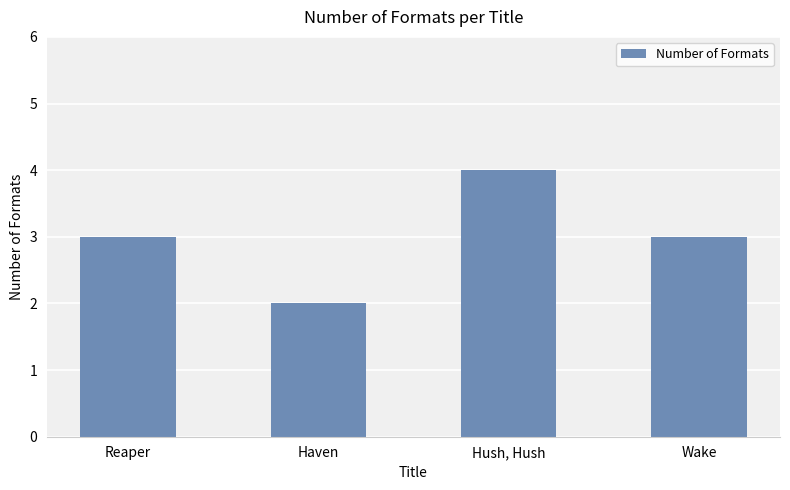

How many distinct data groups are displayed?

1